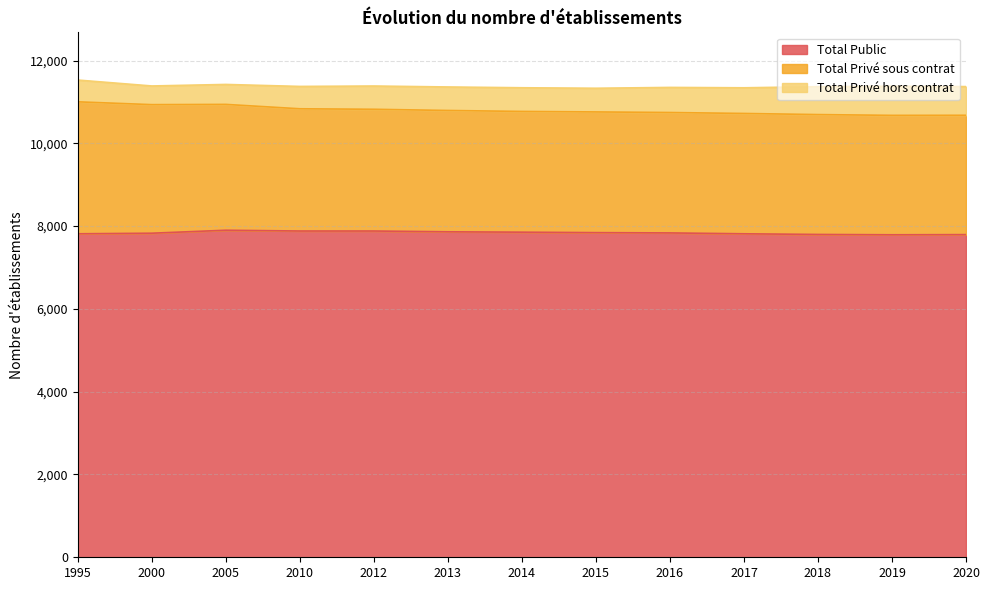

What is the difference between the Total Public values at 2013 and 2017?

48